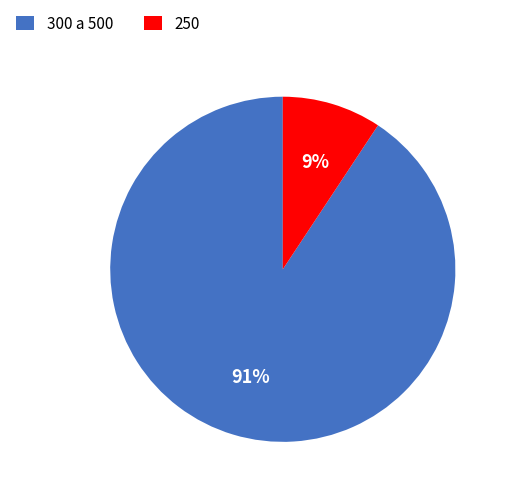

Does 300 a 500 represent more than half of the total?

Yes